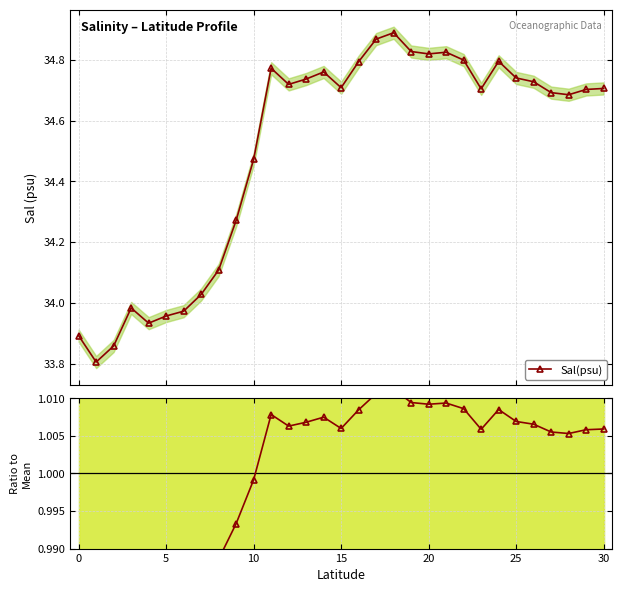

True or false: Sal(psu) and Ratio to Mean cross at least once.

False